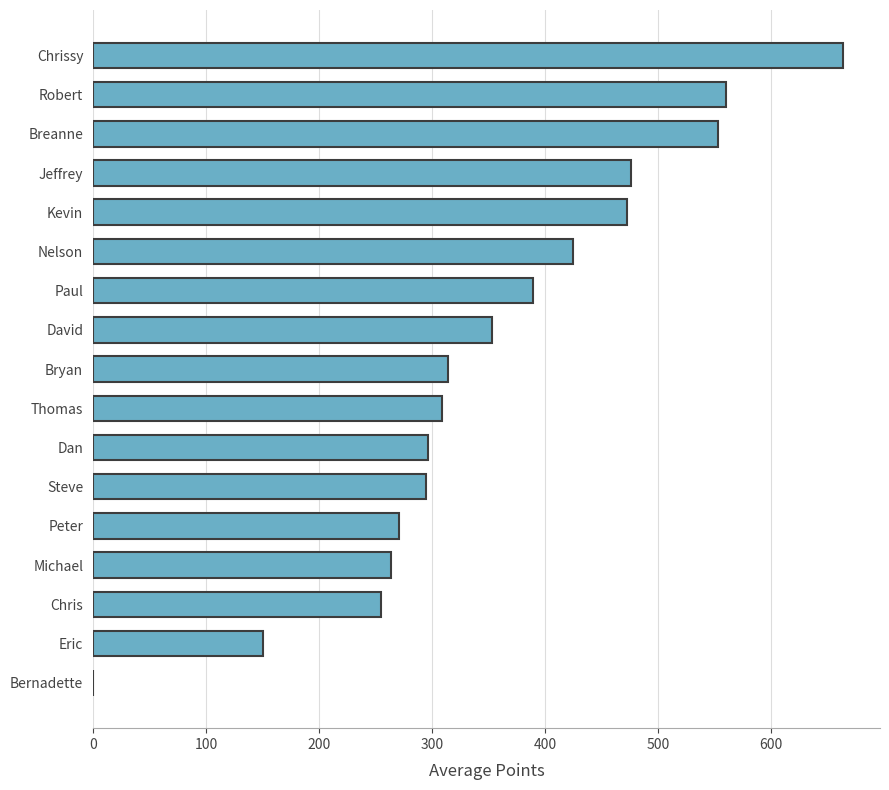

The chart shows a value of 353.2 at David. True or false?

True